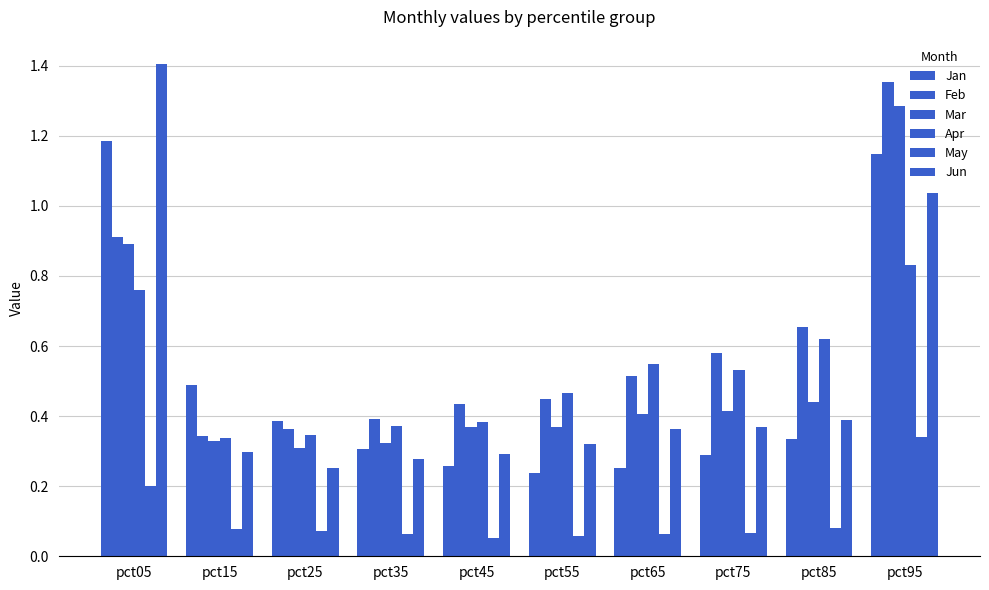

At pct35, list the series in order from smallest to largest.

May, Jun, Jan, Mar, Apr, Feb